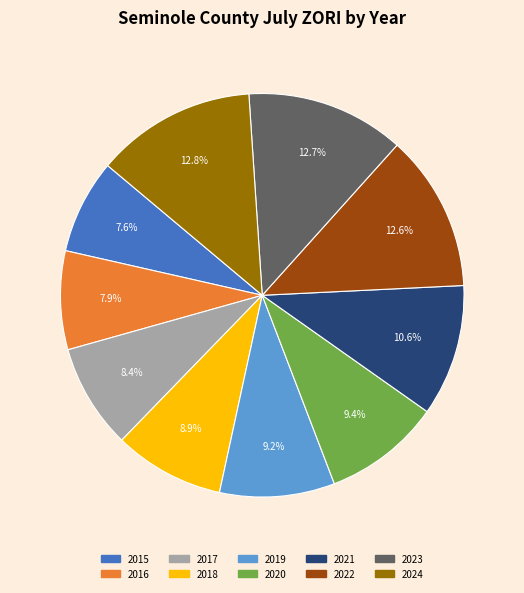

The 2019 slice represents 9% of the pie. True or false?

True